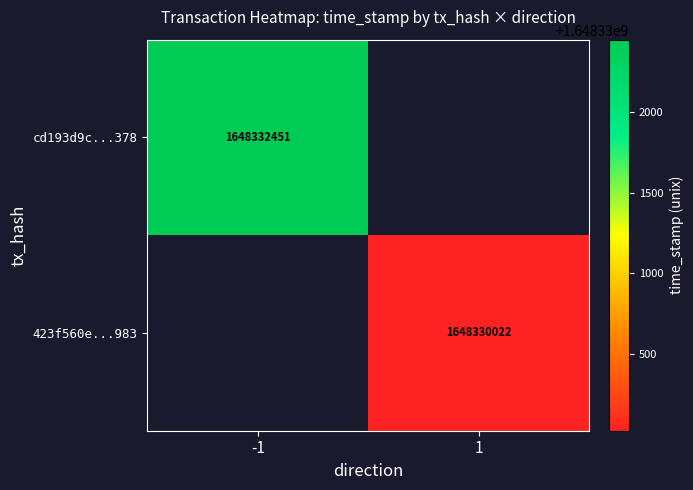

The value of 423f560e...983 at 1 is 1648330022. True or false?

True